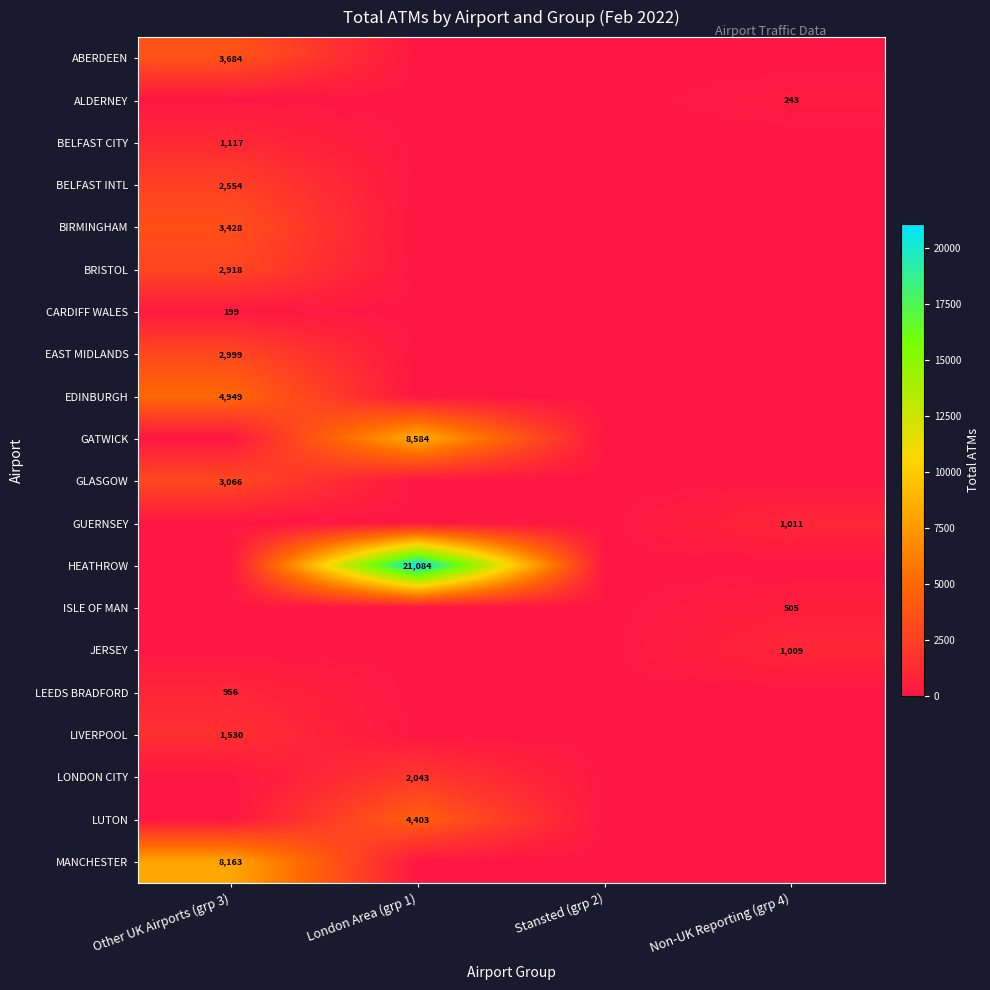

The GLASGOW series shows 906 at Other UK Airports (grp 3). True or false?

False